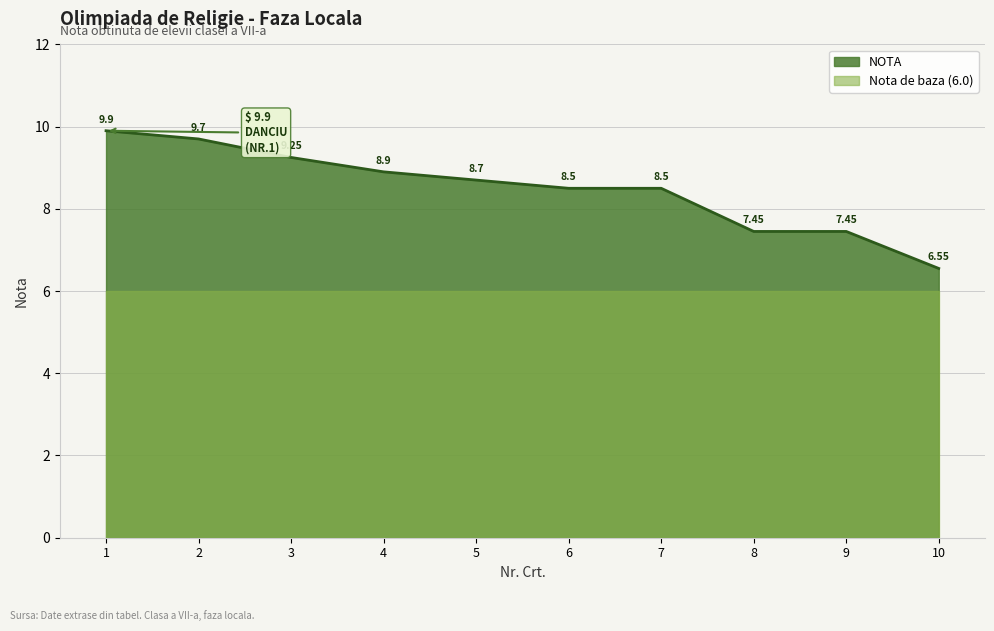

What is the average value?

8.5